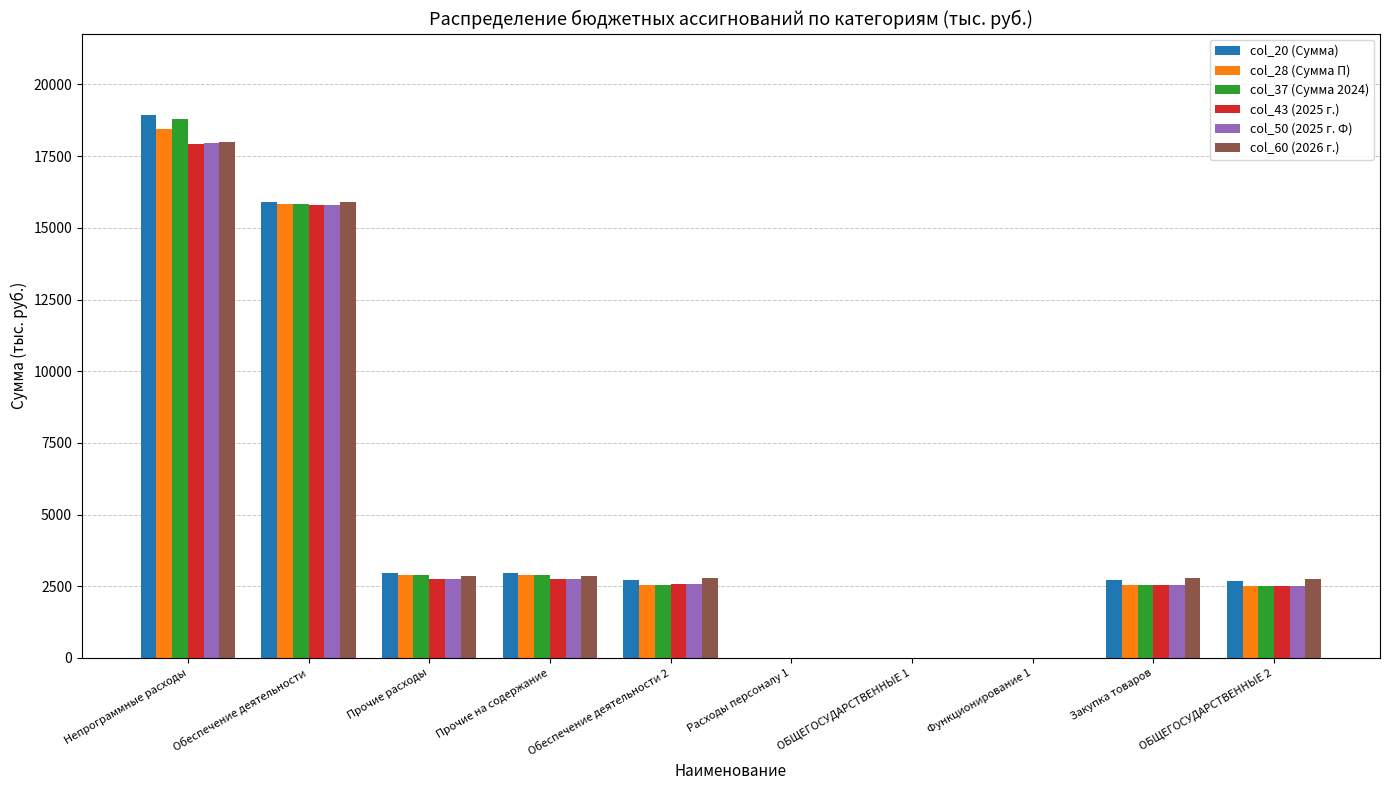

How many groups of bars are there?

10